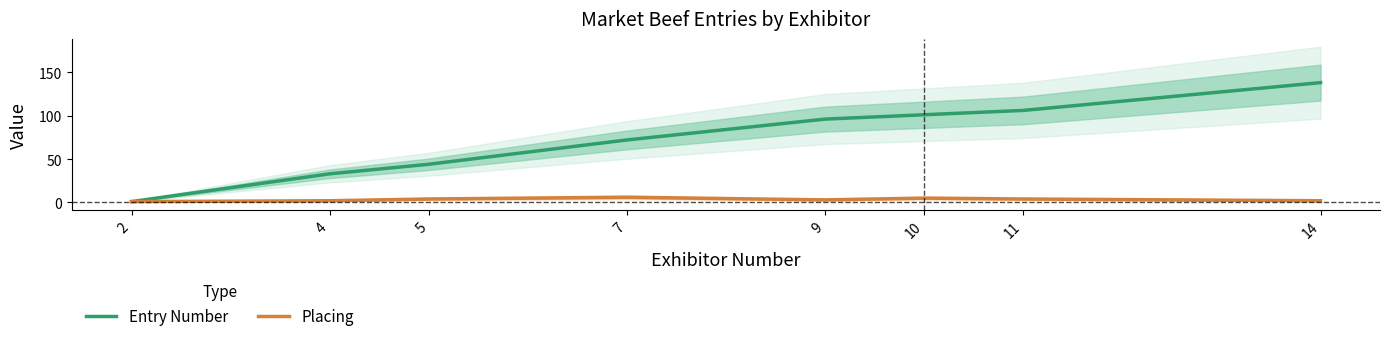

What is the difference between the second highest and second lowest values in the Entry Number series?

73